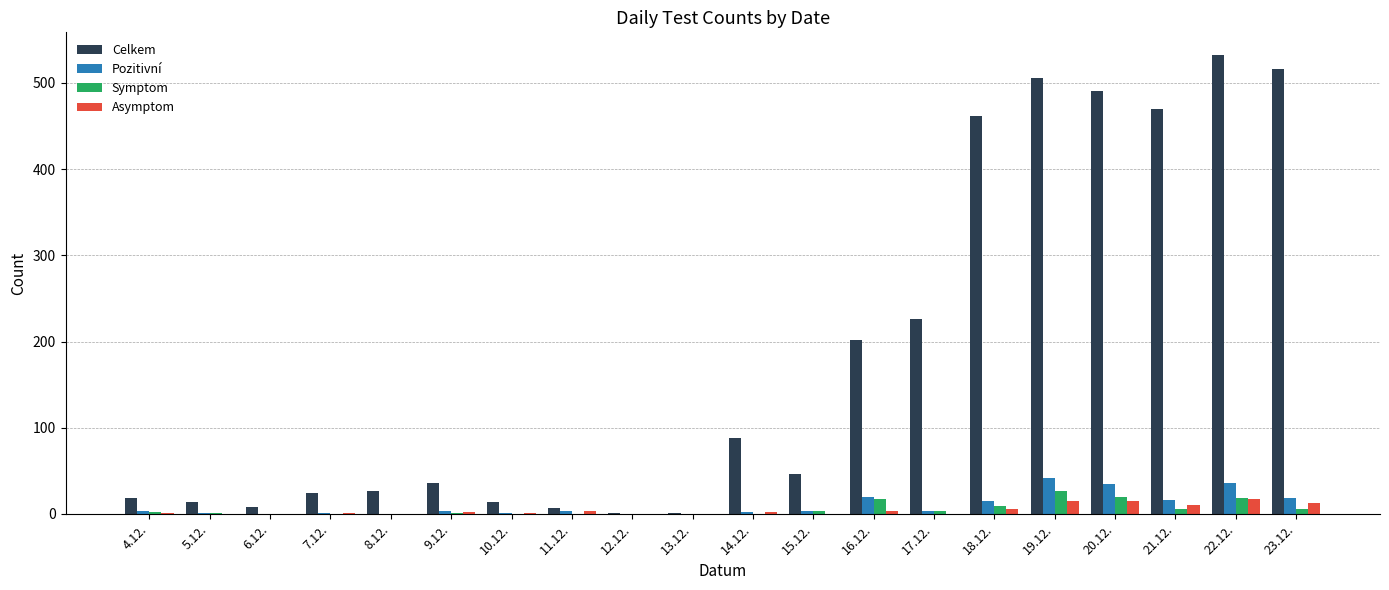

Are the bars grouped side by side (vs. stacked)?

Yes